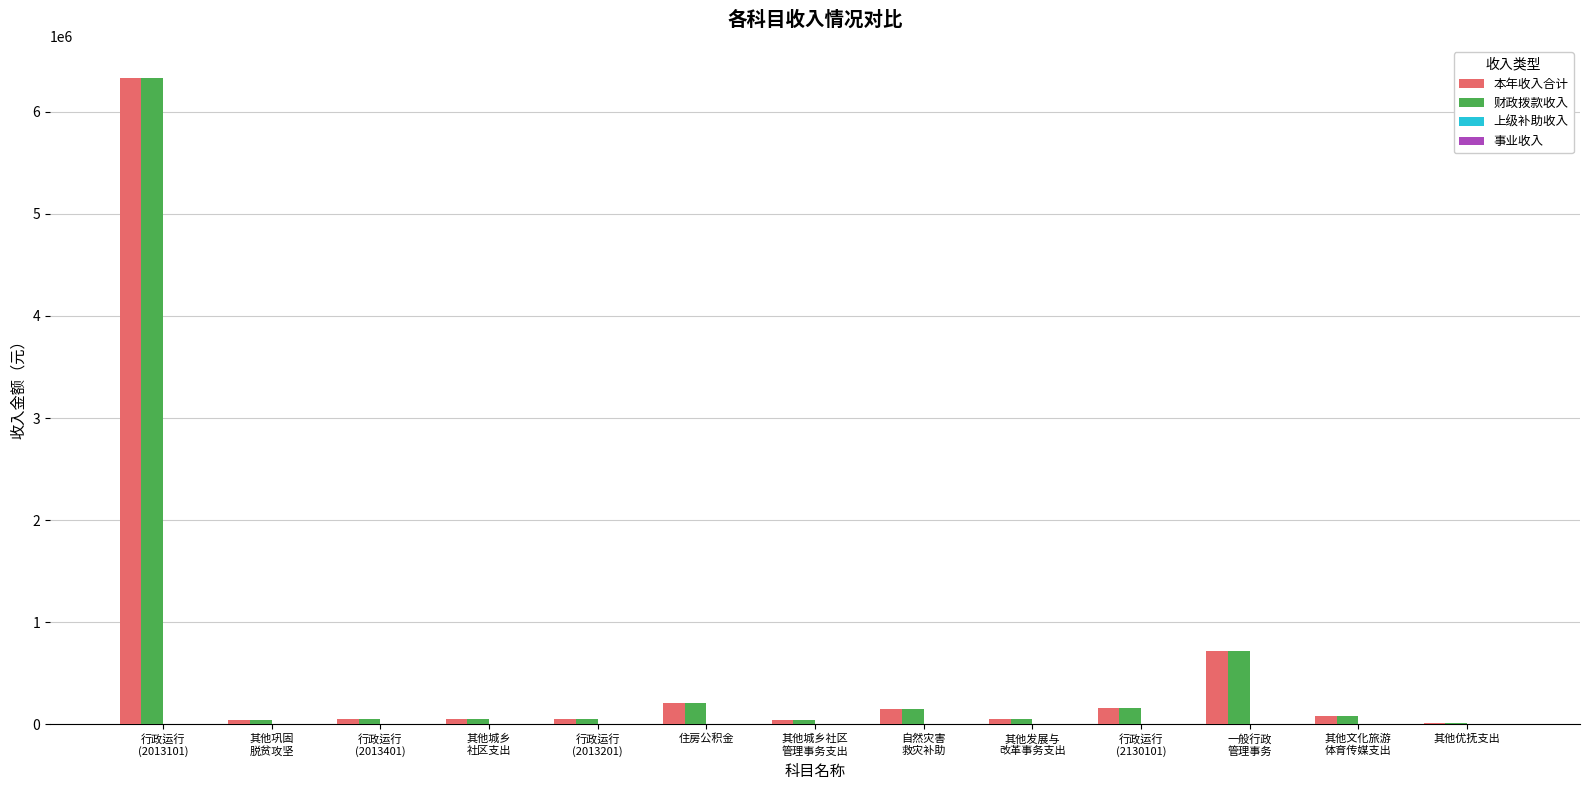

At which category is the sum across all series the highest?

行政运行
(2013101)